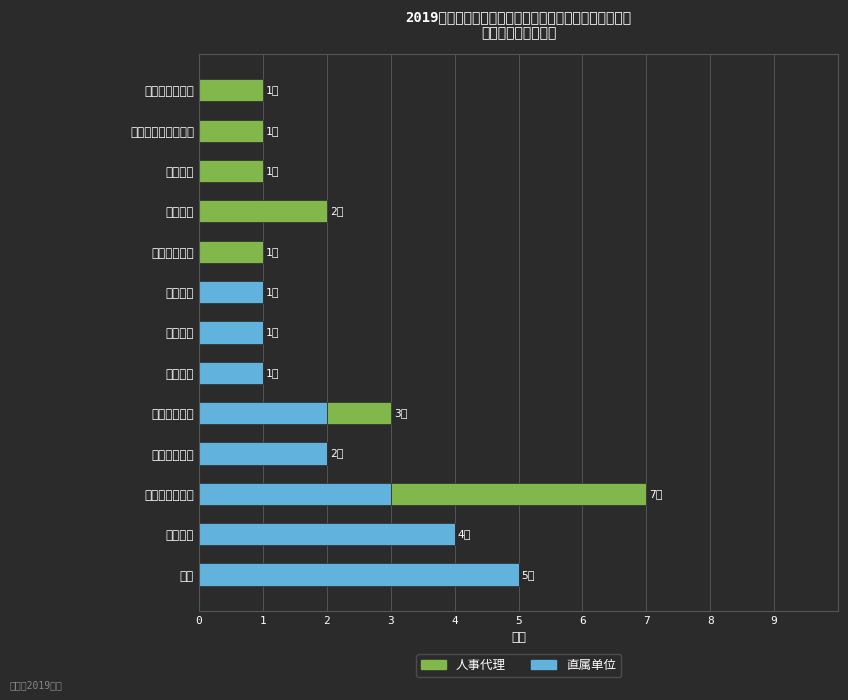

The 直属单位 series shows 3 at 农业机械. True or false?

False